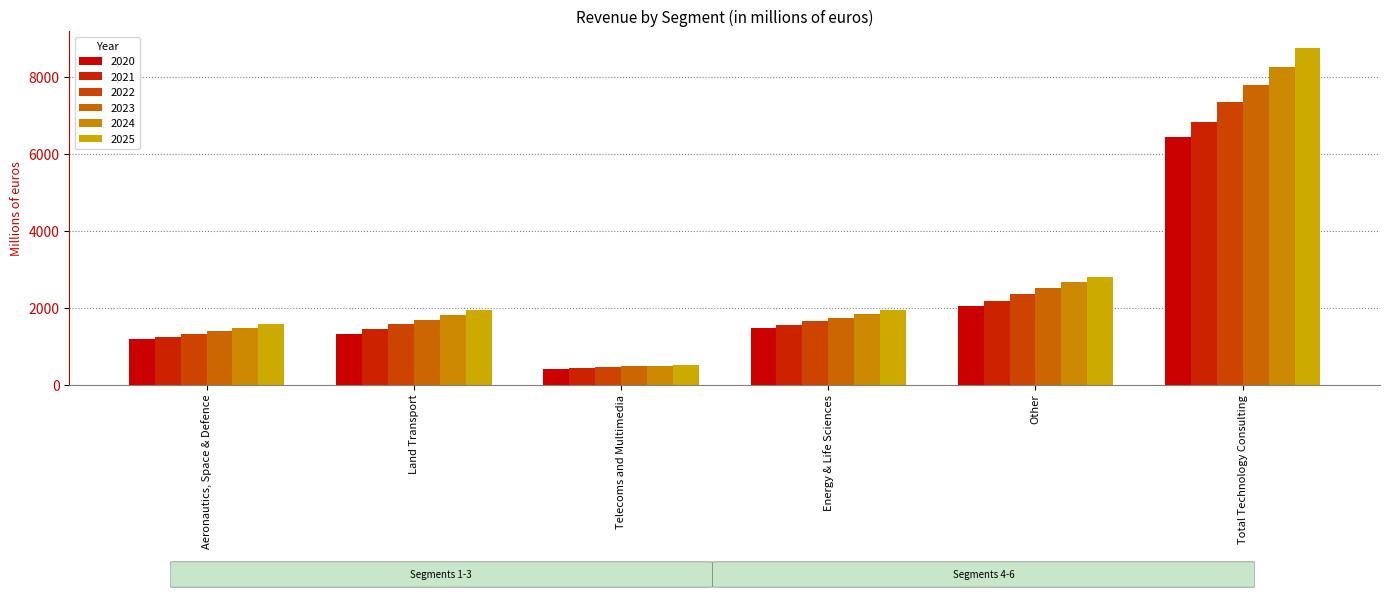

What is the label of the 2nd bar from the left?

Land Transport